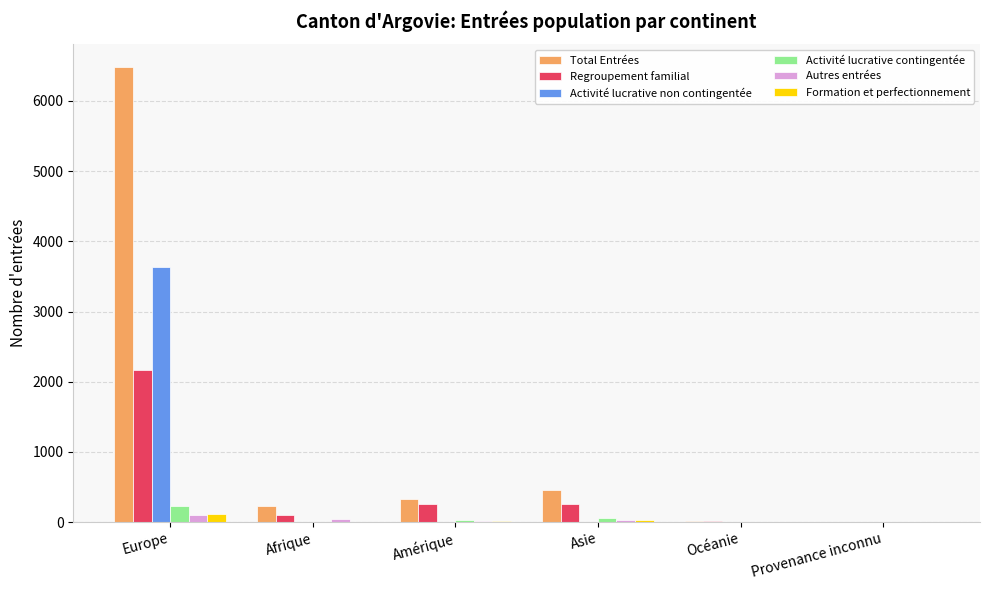

What is the sum of all Activité lucrative non contingentée values?

3641